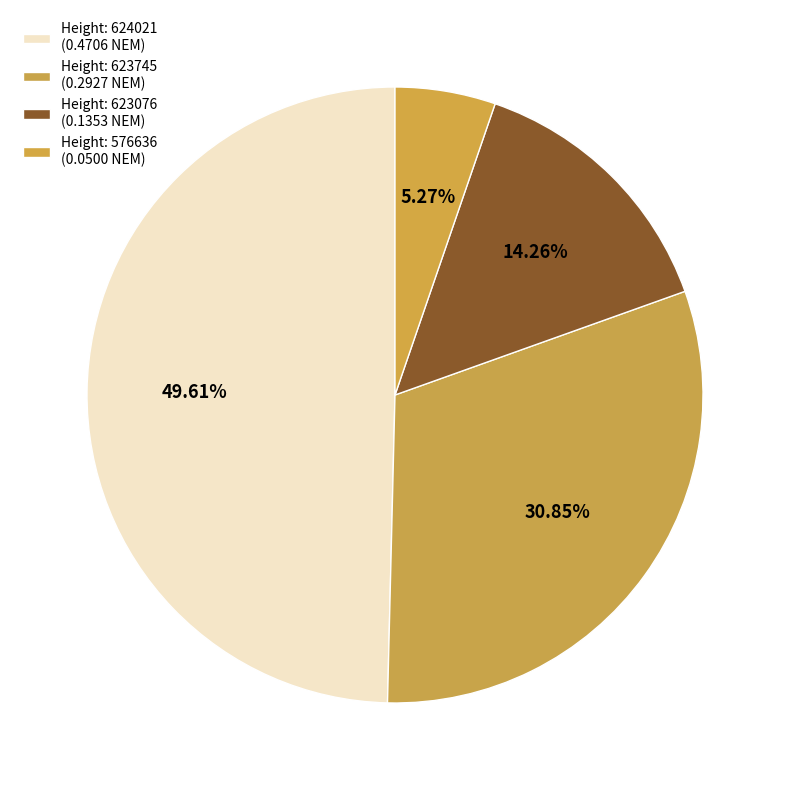

Is there a majority slice in this chart?

No